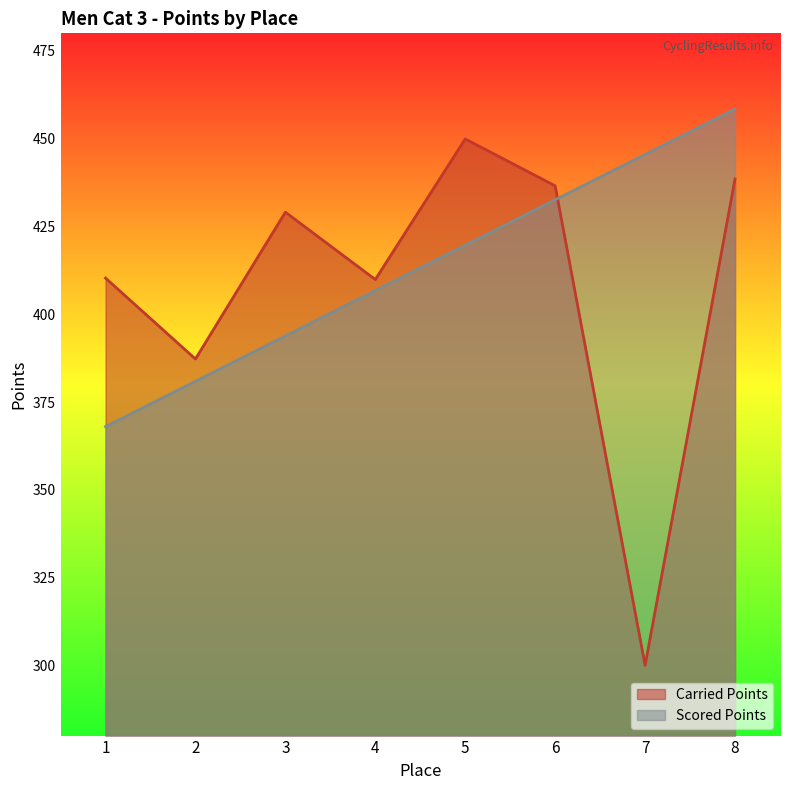

Which series ends up on top after the final intersection of Carried Points and Scored Points?

Scored Points